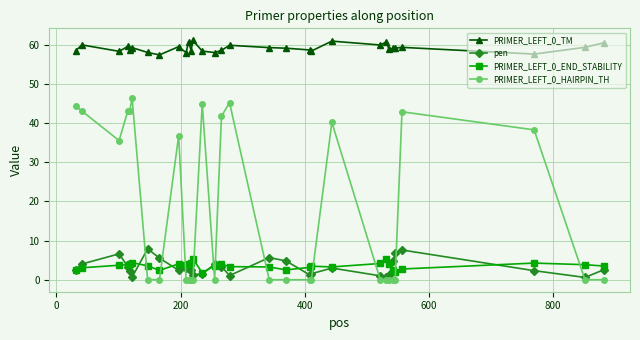

What is the sum of all PRIMER_LEFT_0_TM values?

1835.4